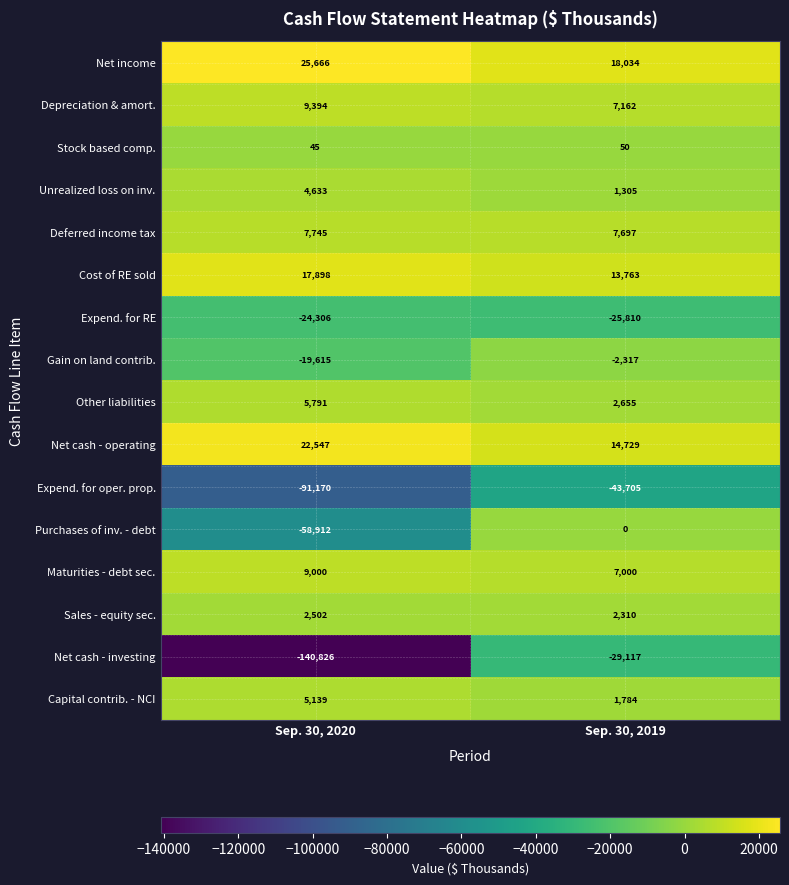

Is it true that Sales - equity sec. equals 2502 at Sep. 30, 2020?

True